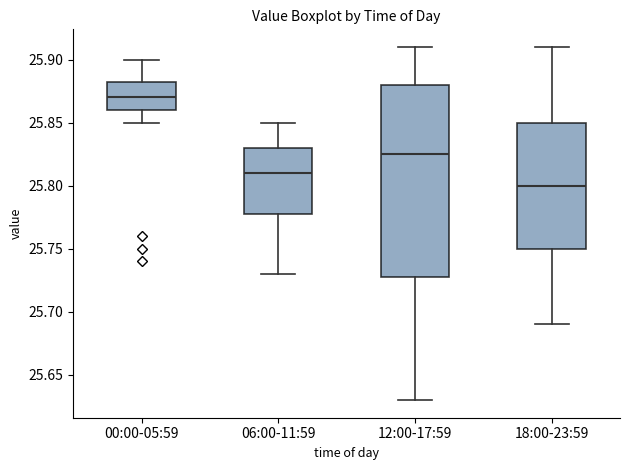

Which box has the highest median line?

00:00-05:59